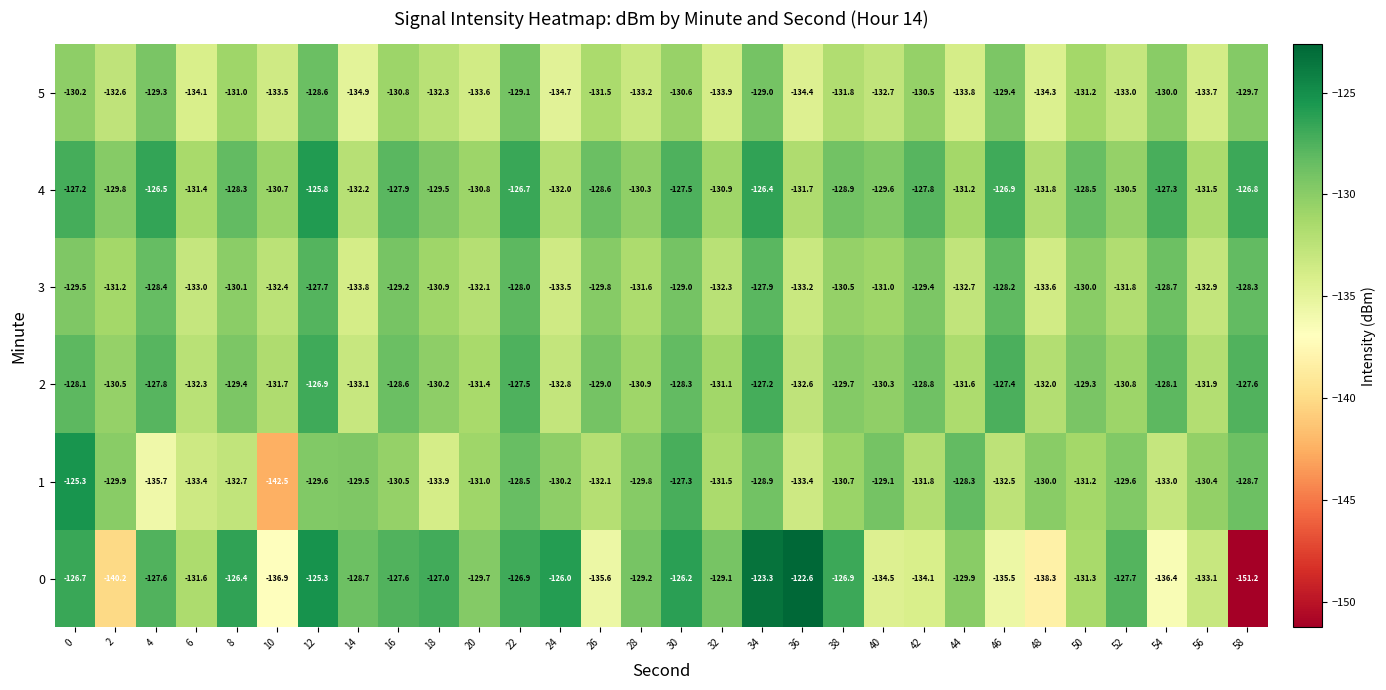

Which series has the largest range (max minus min)?

0